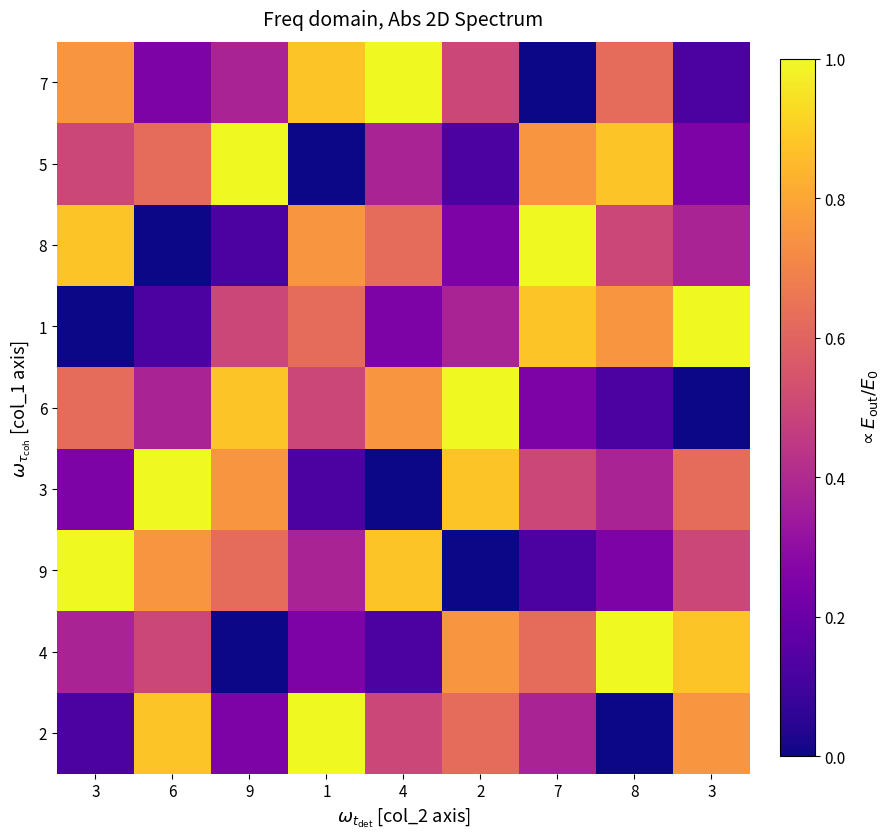

Count the number of categories in the chart.

9